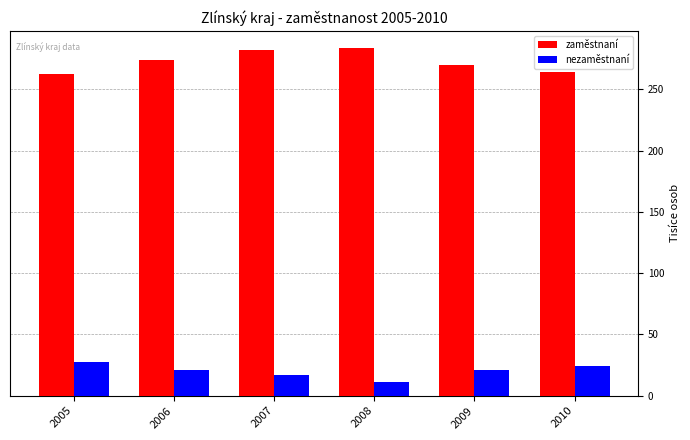

Which category has the lowest value in the nezaměstnaní series?

2008